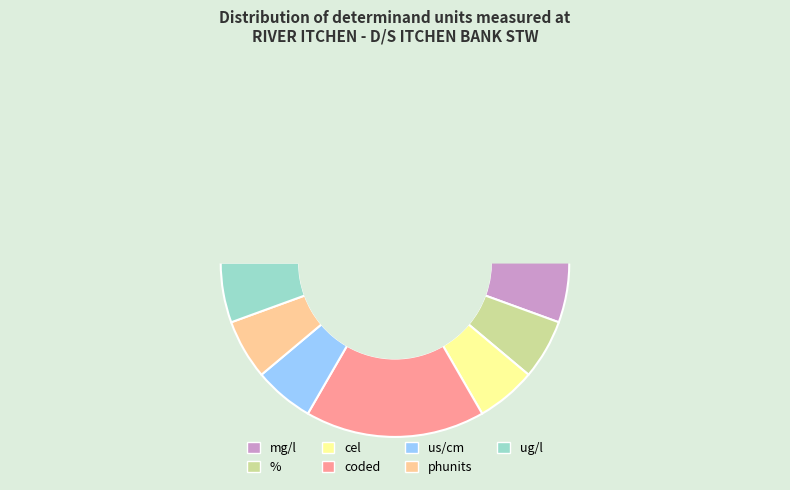

Count the number of slices in the pie.

7